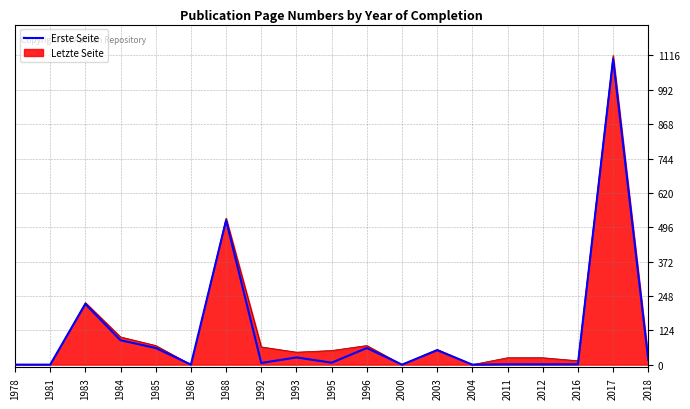

Which series changed the most between 1981 and 2017?

Letzte Seite